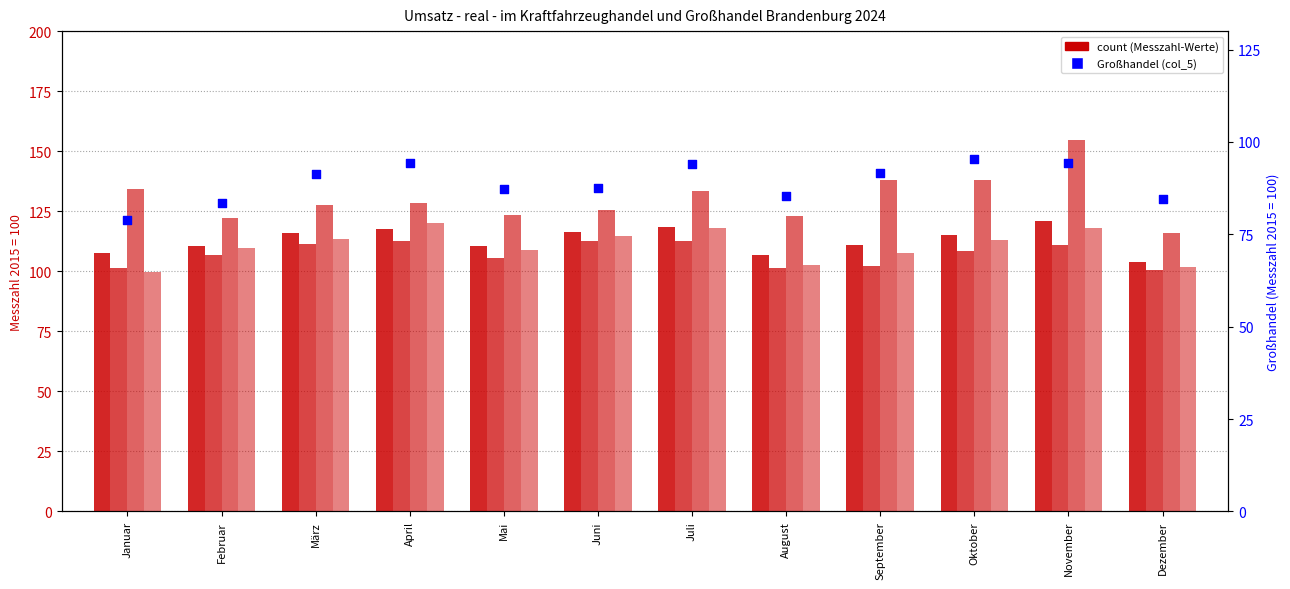

Is the value of Instandhaltung/Reparatur (col_4) at Januar greater than the value of Kraftfahrzeughandel (col_1) at Oktober?

Yes